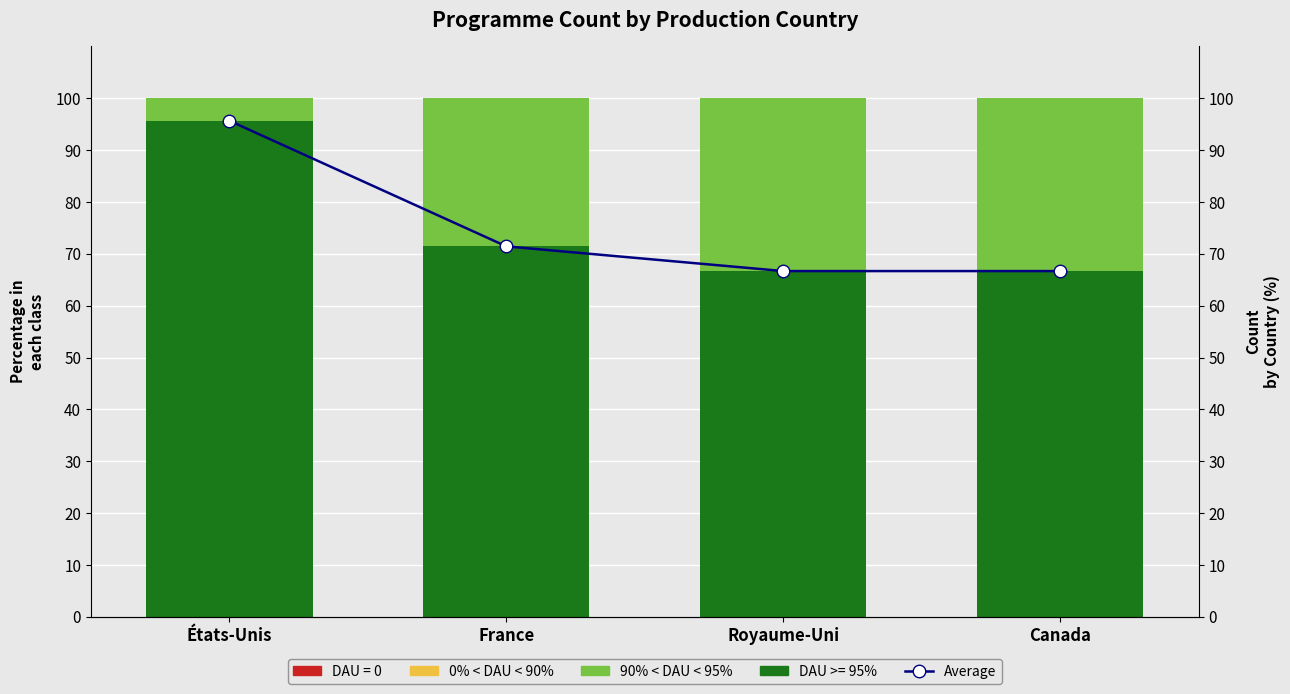

What is the spread (max minus min) of values at Canada?

66.7